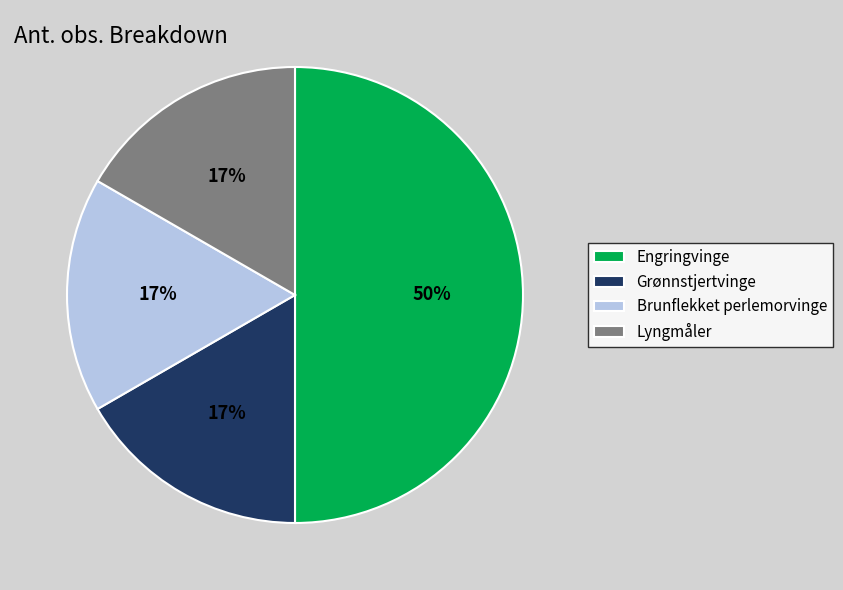

What is the largest slice in the pie chart?

Engringvinge